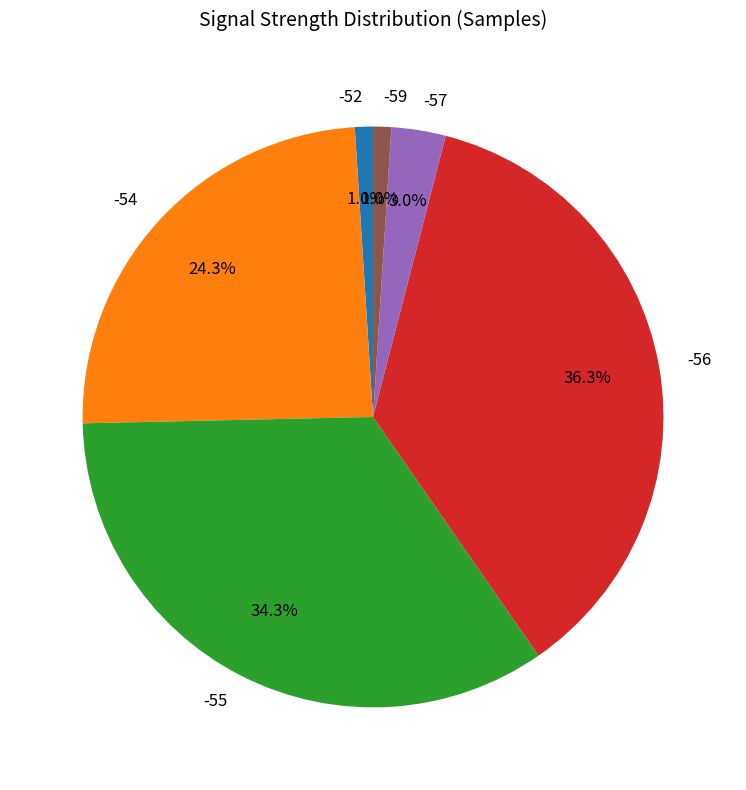

Between -55 and -54, which is larger?

-55